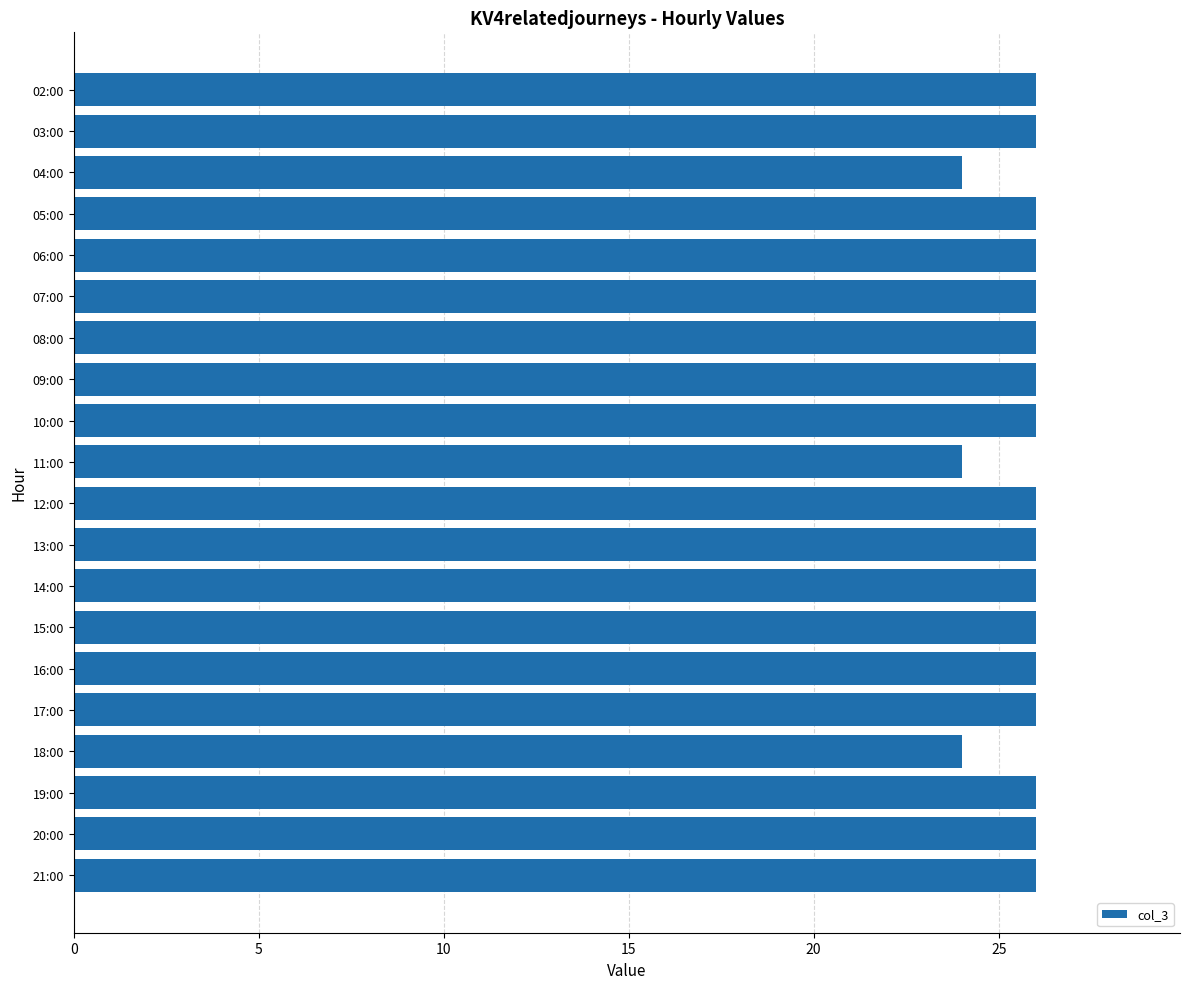

How many values are between 26 and 27?

17